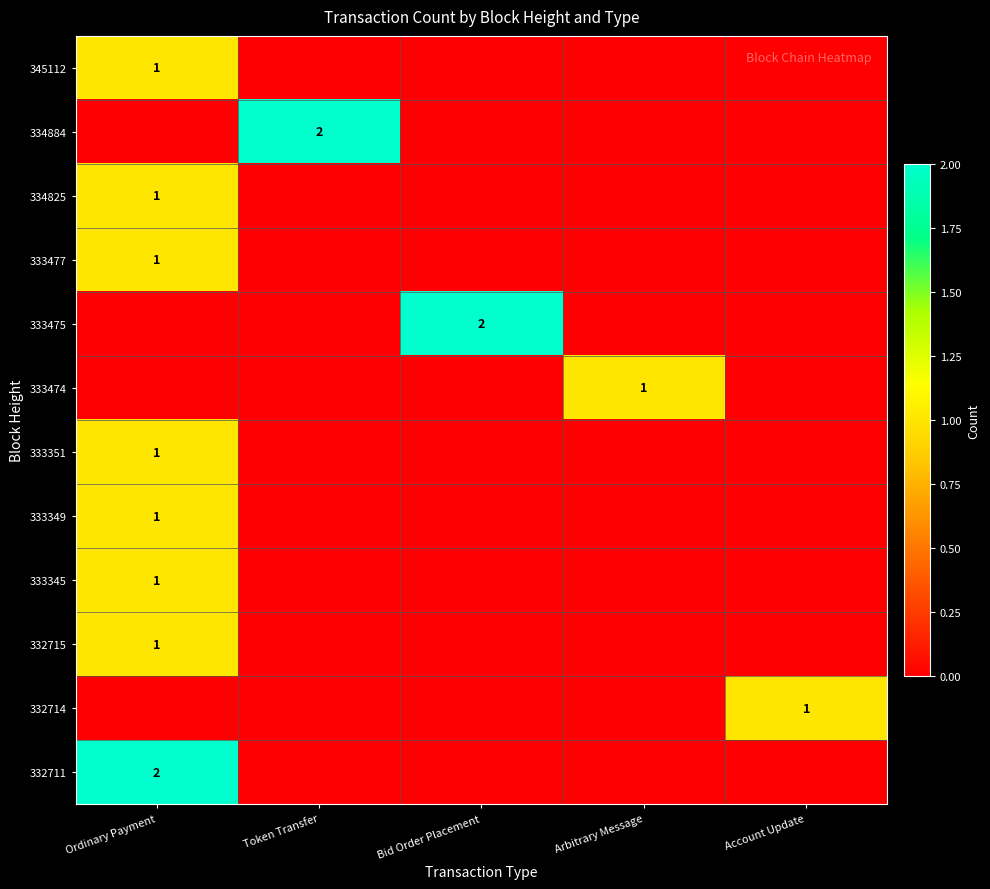

Is the value of 333351 at Ordinary Payment greater than the value of 333475 at Bid Order Placement?

No